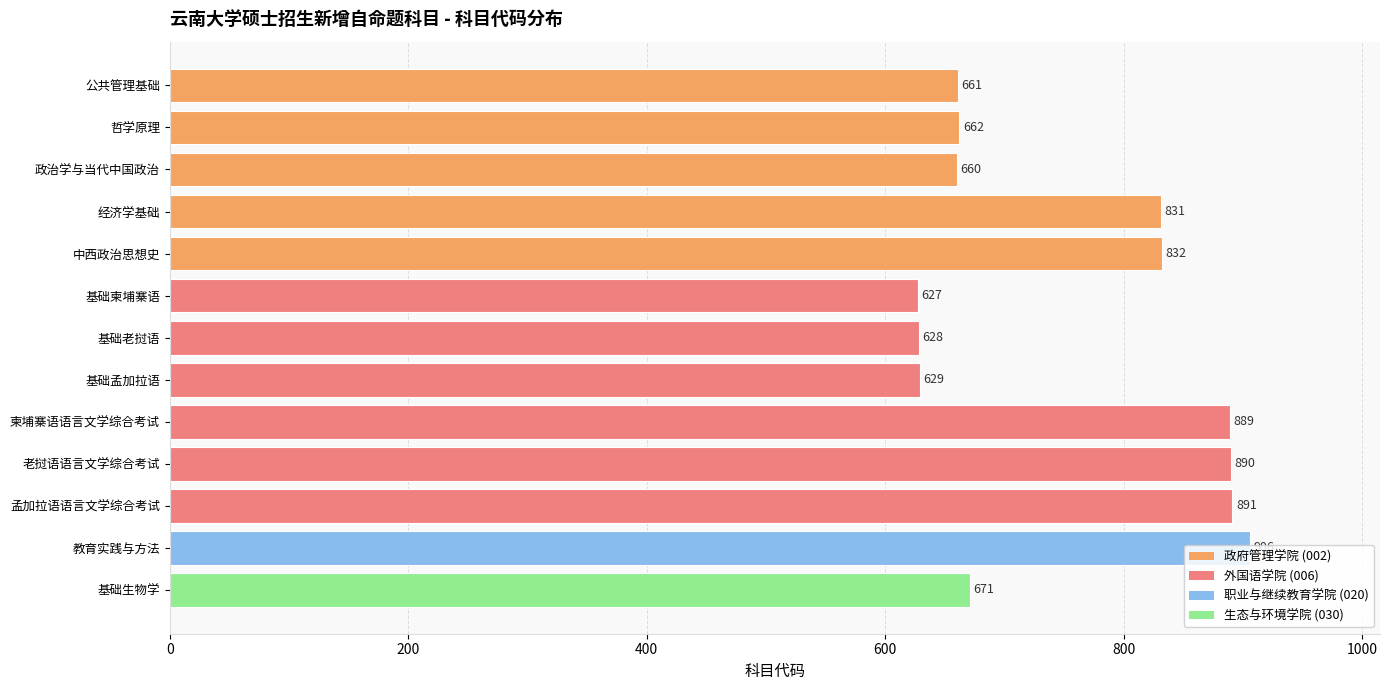

What is the ratio of the value at 基础孟加拉语 to the value at 公共管理基础?

1.0